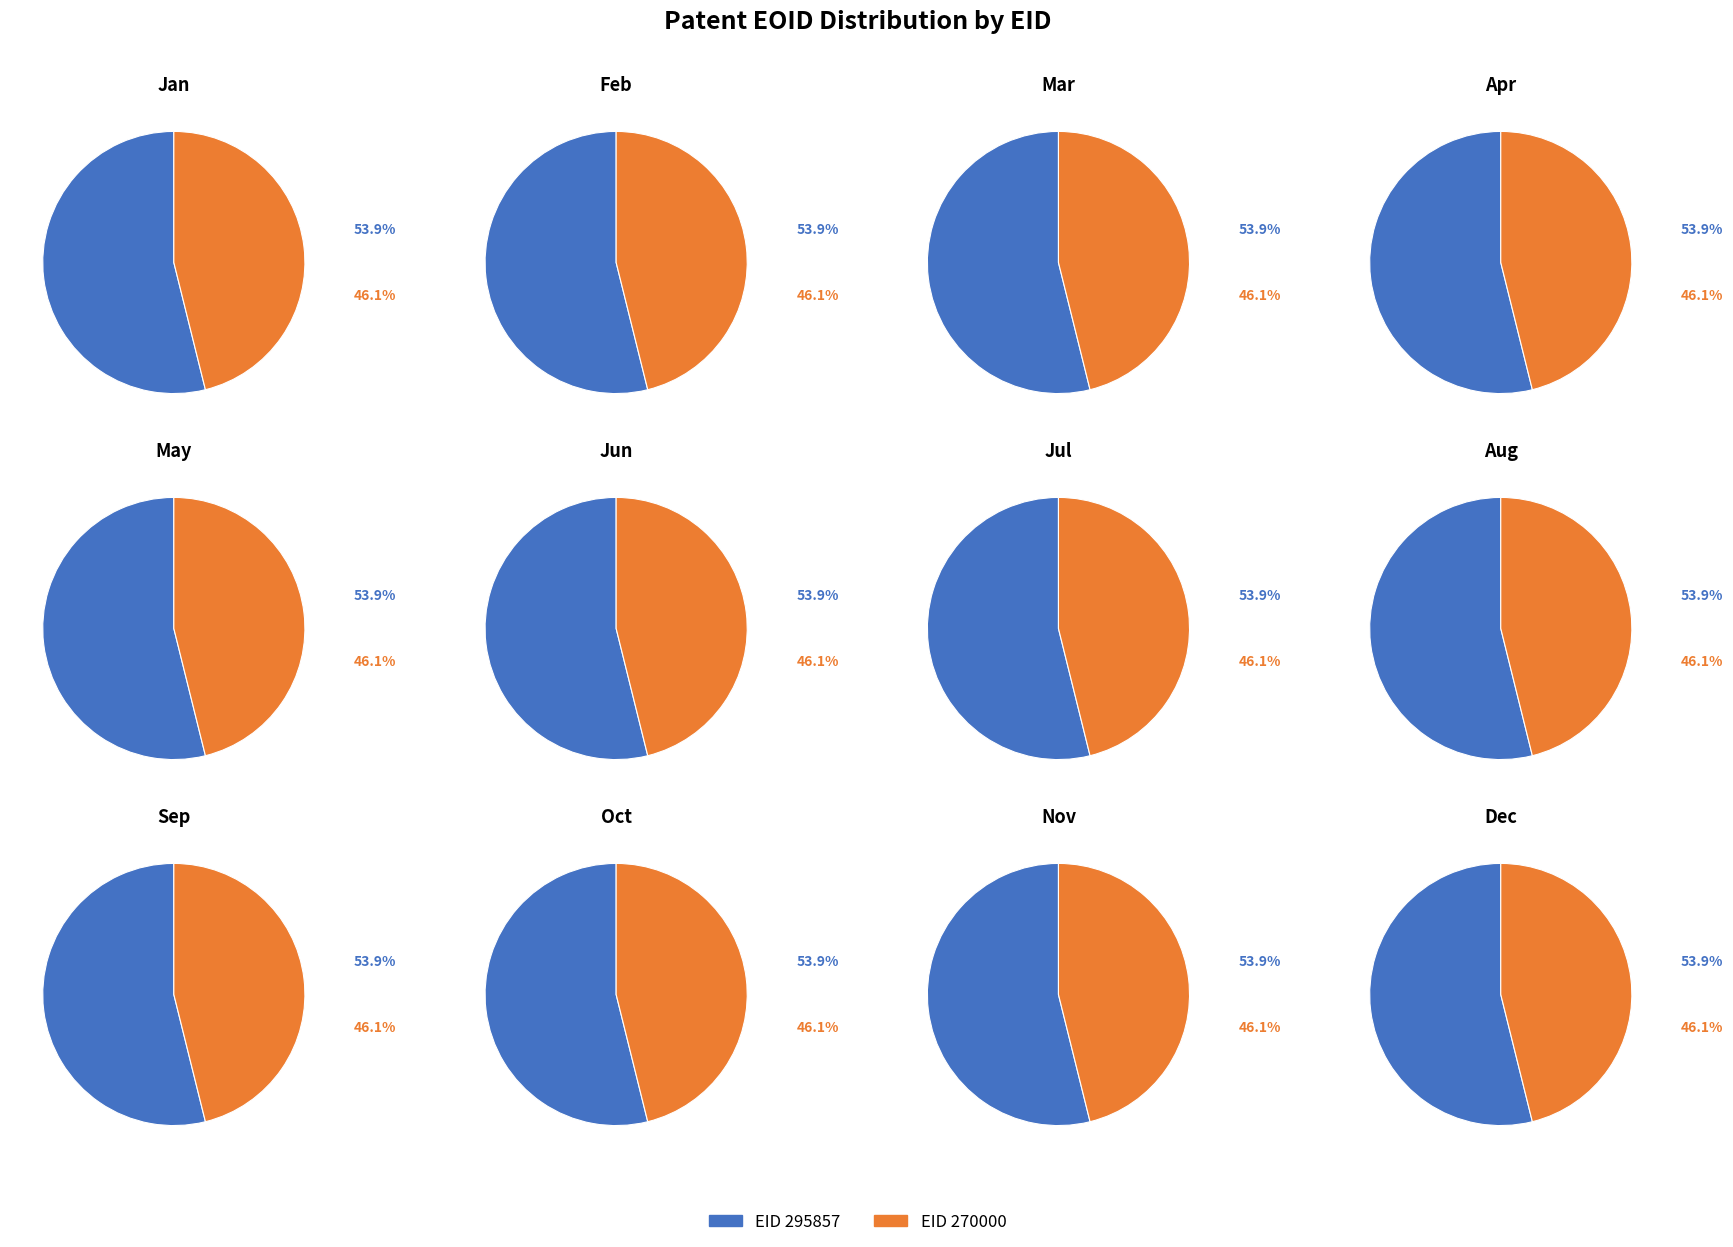

To the nearest percent, what portion does EID_295857 represent?

54%